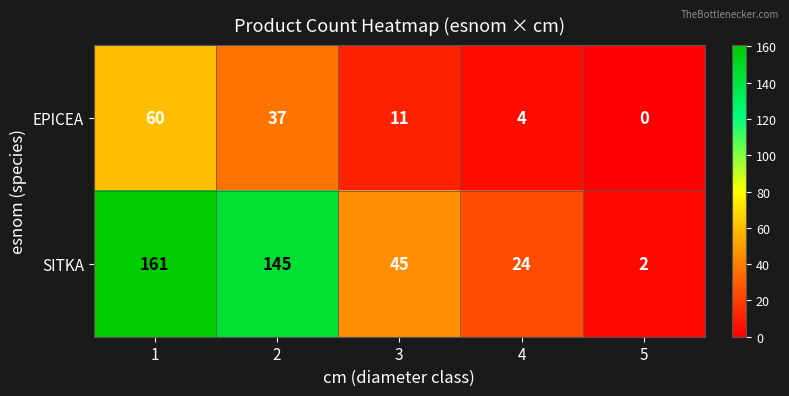

At 5, list the series in order from smallest to largest.

EPICEA, SITKA